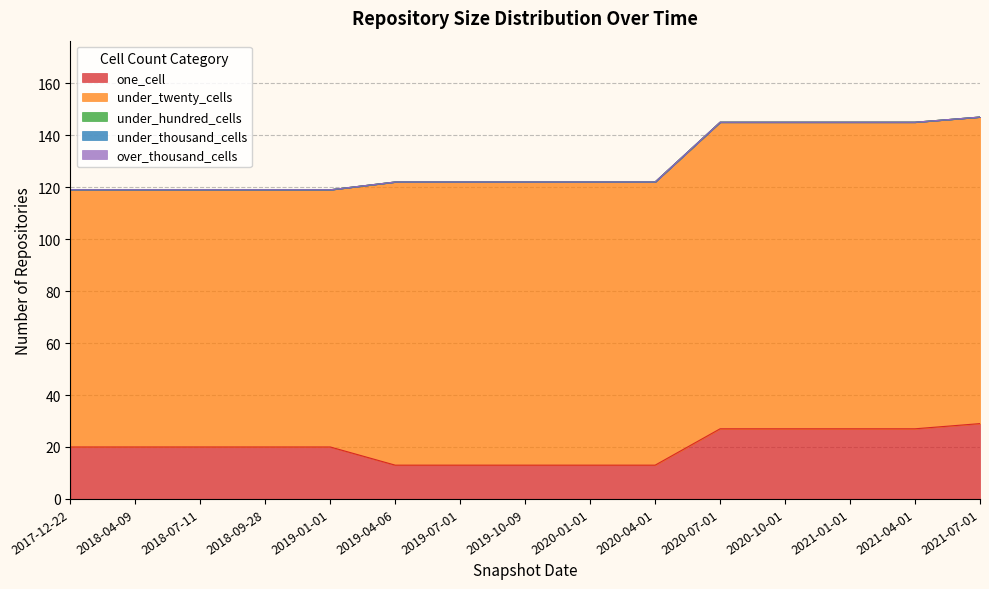

At 2017-12-22, list the series in order from largest to smallest.

under_twenty_cells, one_cell, under_hundred_cells, under_thousand_cells, over_thousand_cells